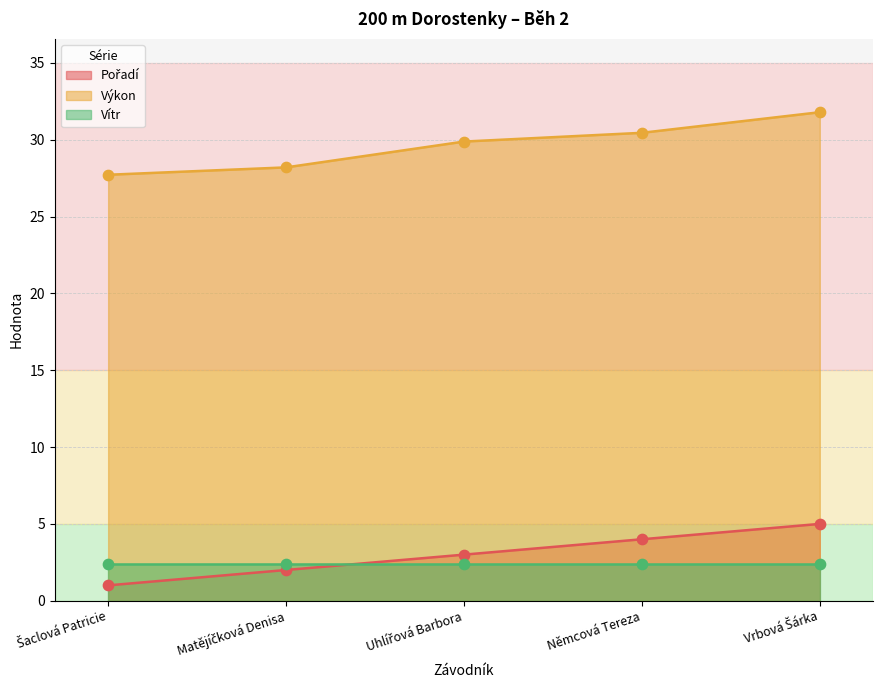

What is the lowest value of the Výkon series?

27.7